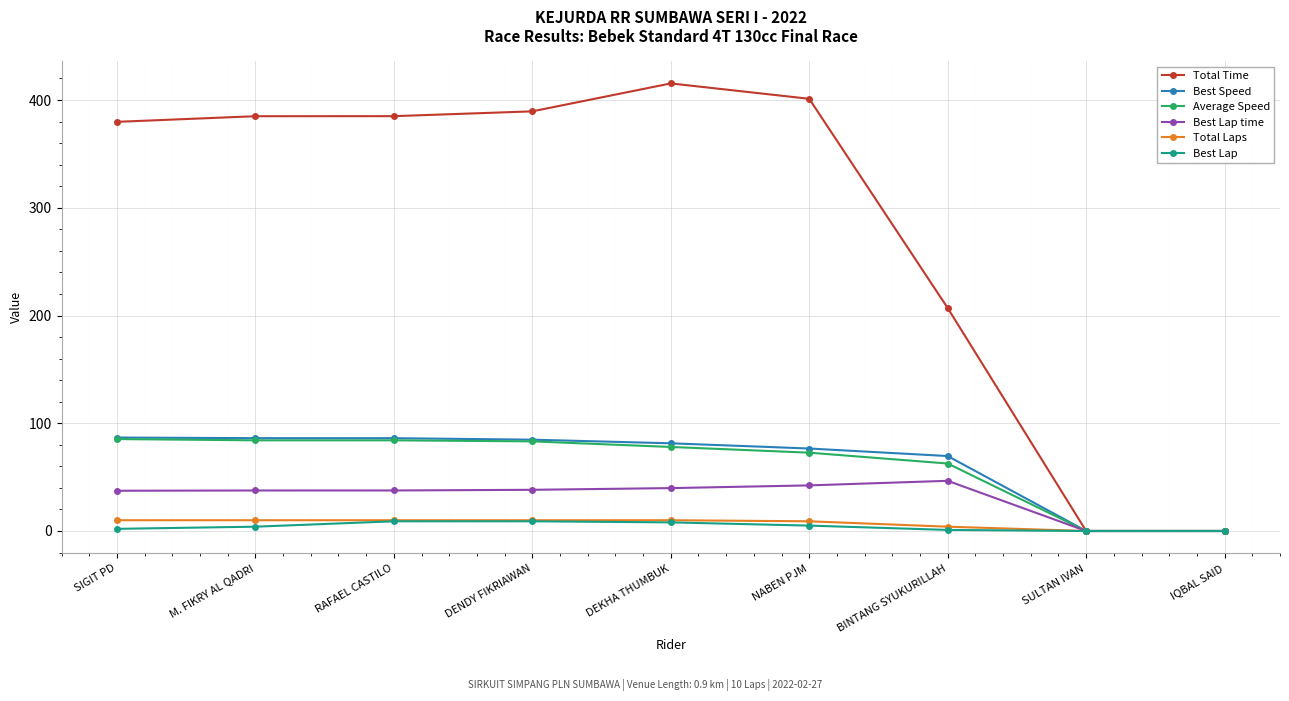

What is the maximum value for Total Laps?

10.0